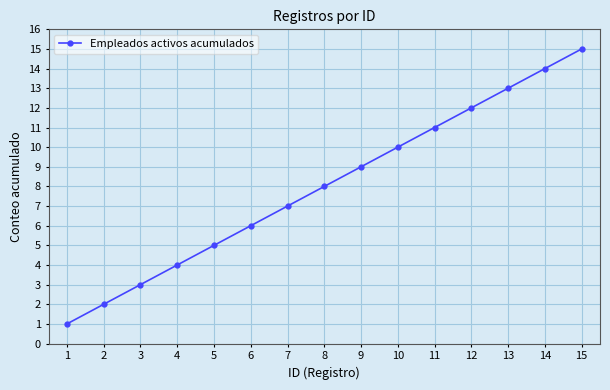

Is this an area chart (filled region under the line)?

No